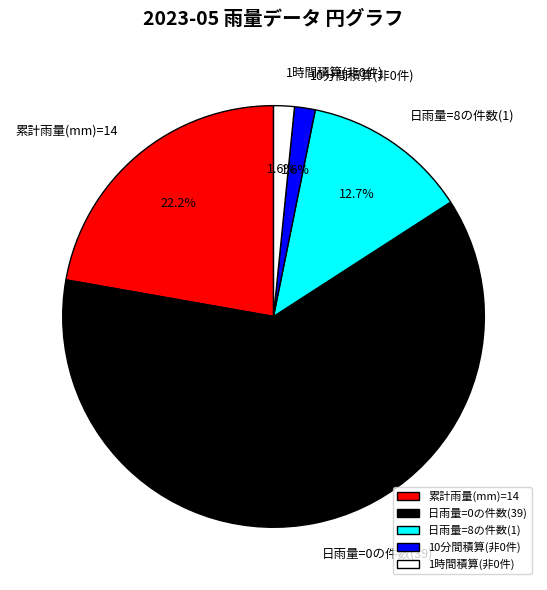

How much of the chart is everything except 10分間積算(非0件)?

98.4%